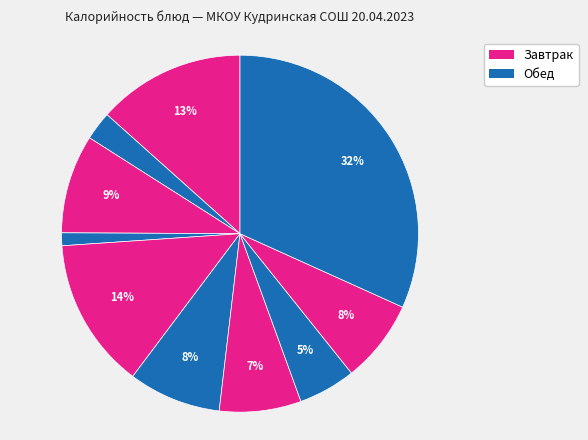

How many slices are in this pie chart?

10